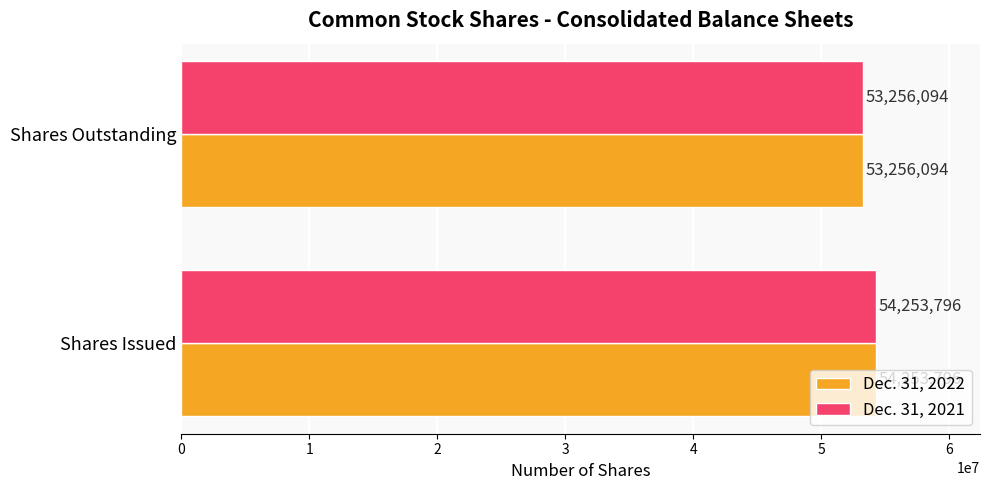

What is the total value across all series at Shares Issued?

108507592